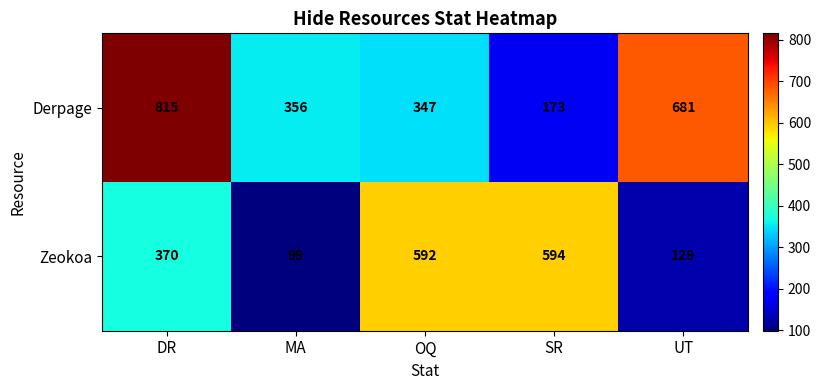

What is the minimum value for Zeokoa?

99